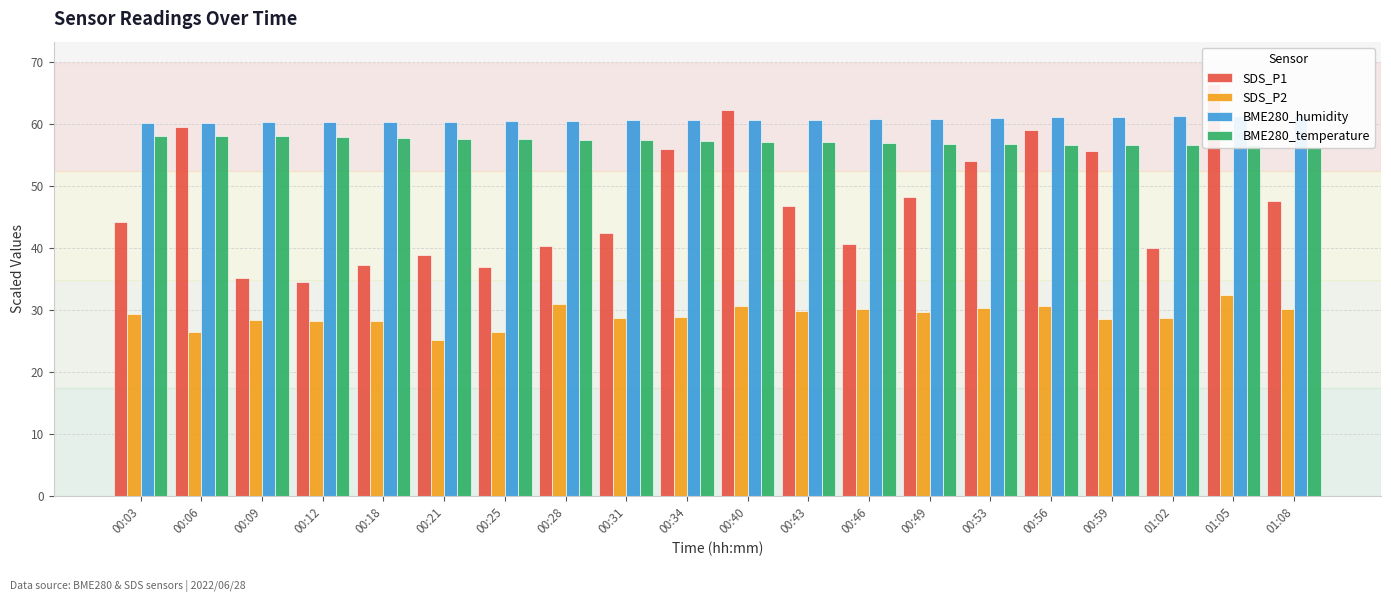

What is the difference between the SDS_P2 values at 01:08 and 00:59?

1.7